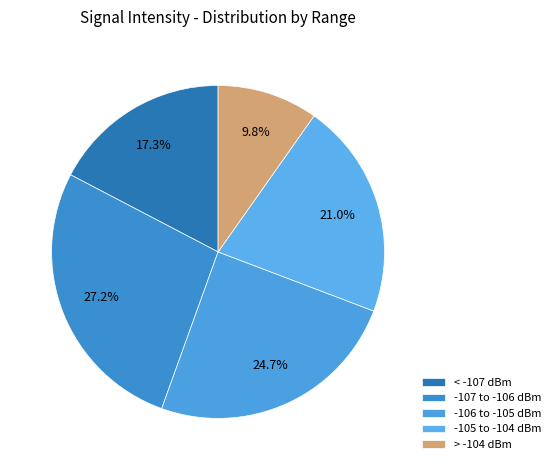

What is the smallest slice in the pie chart?

> -104 dBm